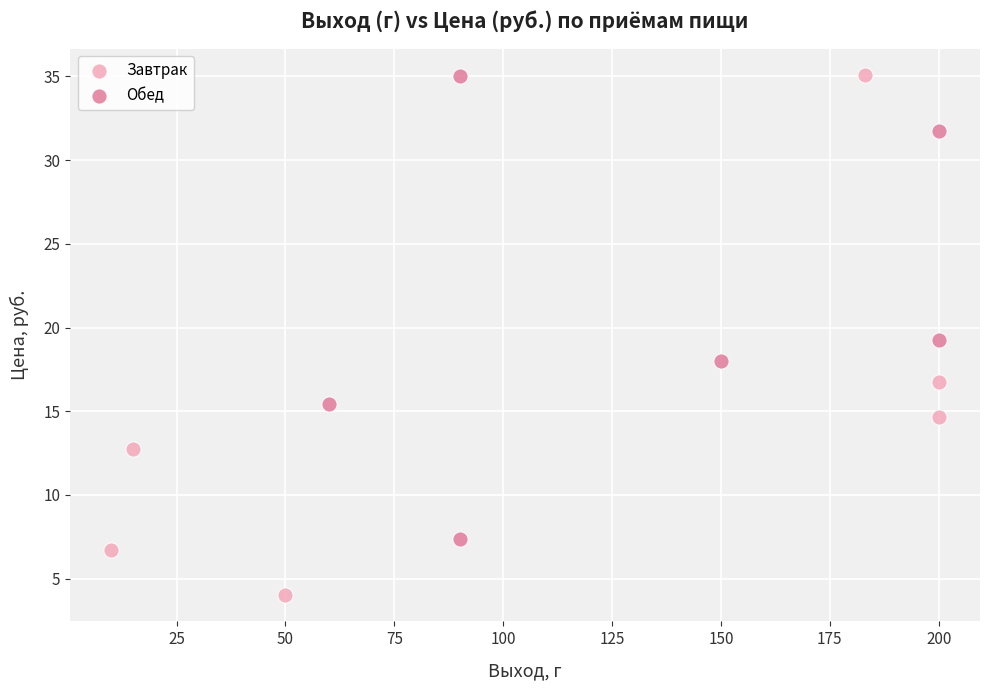

Which series has the widest spread of Y values?

Завтрак